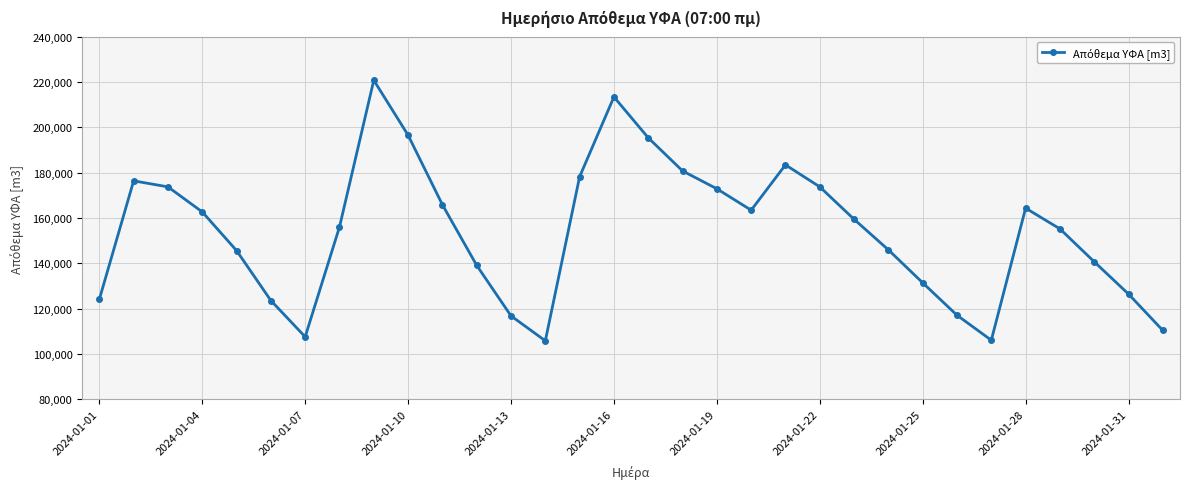

What is the difference between the second highest and minimum values?

107619.1